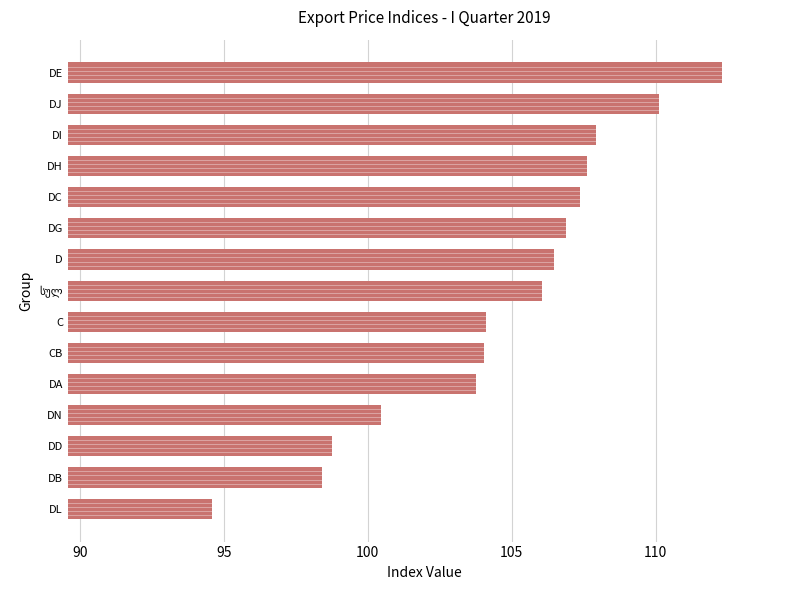

What is the difference between the second highest and second lowest values?

11.7